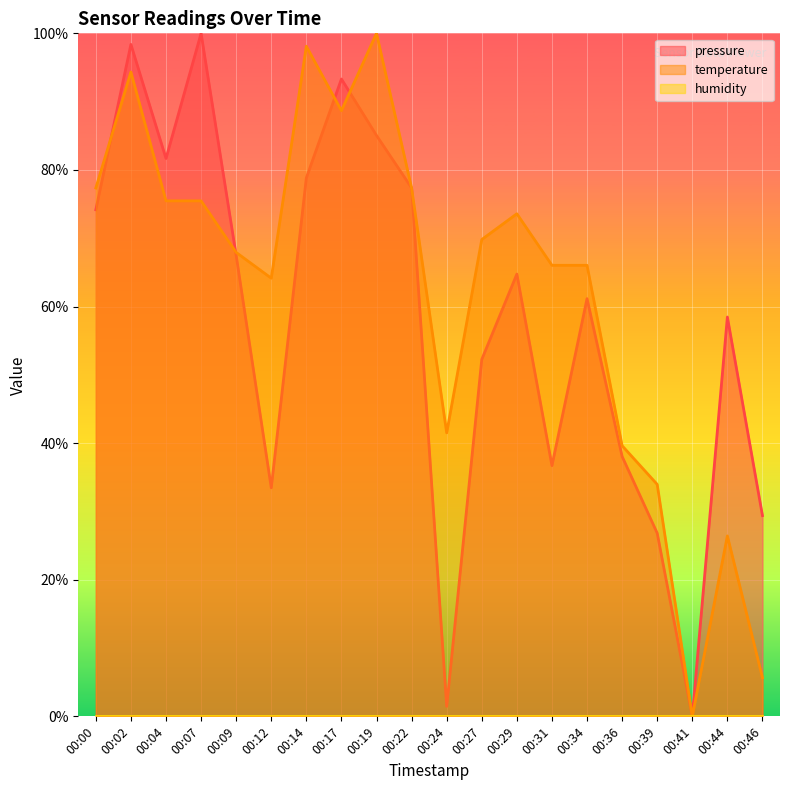

What is the difference between the temperature values at 00:29 and 00:07?

1.9